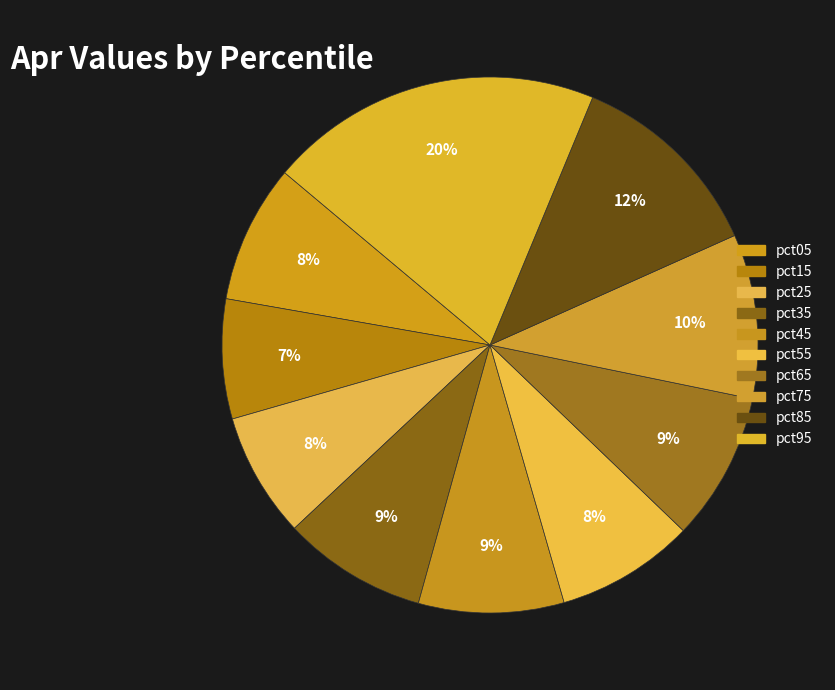

To the nearest percent, what is the average slice percentage?

10%